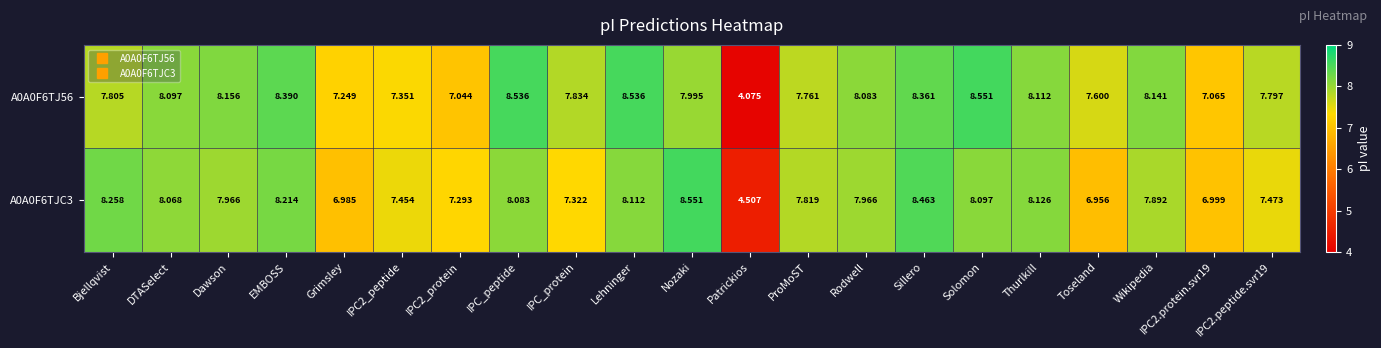

Which series has the largest range (max minus min)?

A0A0F6TJ56